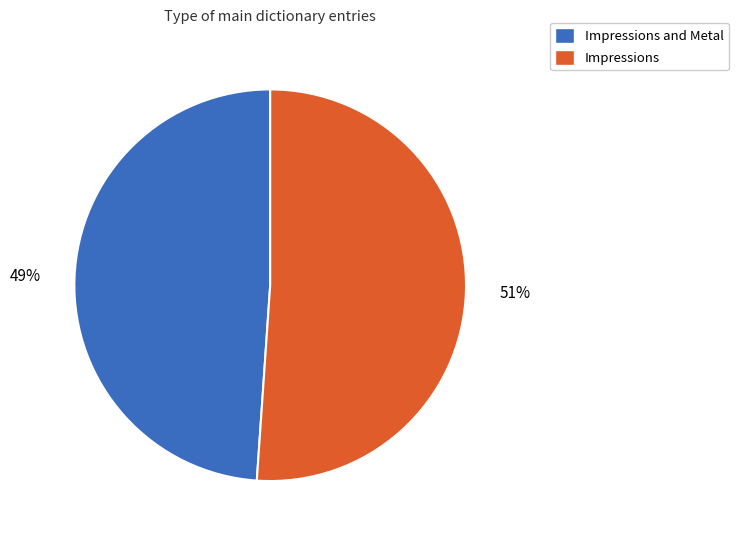

Which slice is the largest?

Impressions